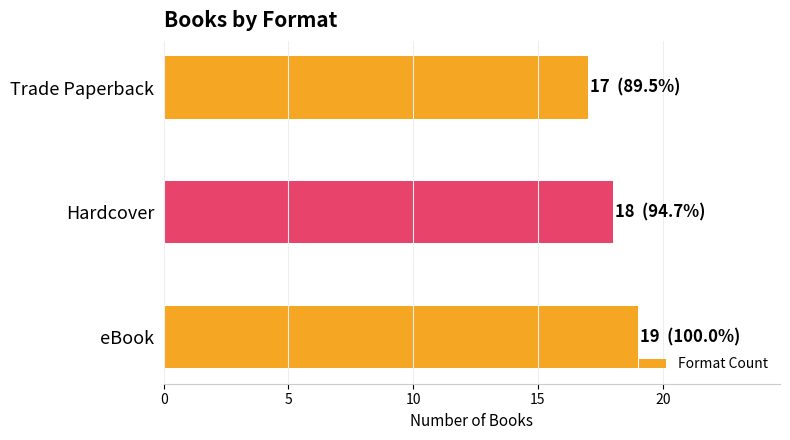

The chart shows a value of 17 at Trade Paperback. True or false?

True